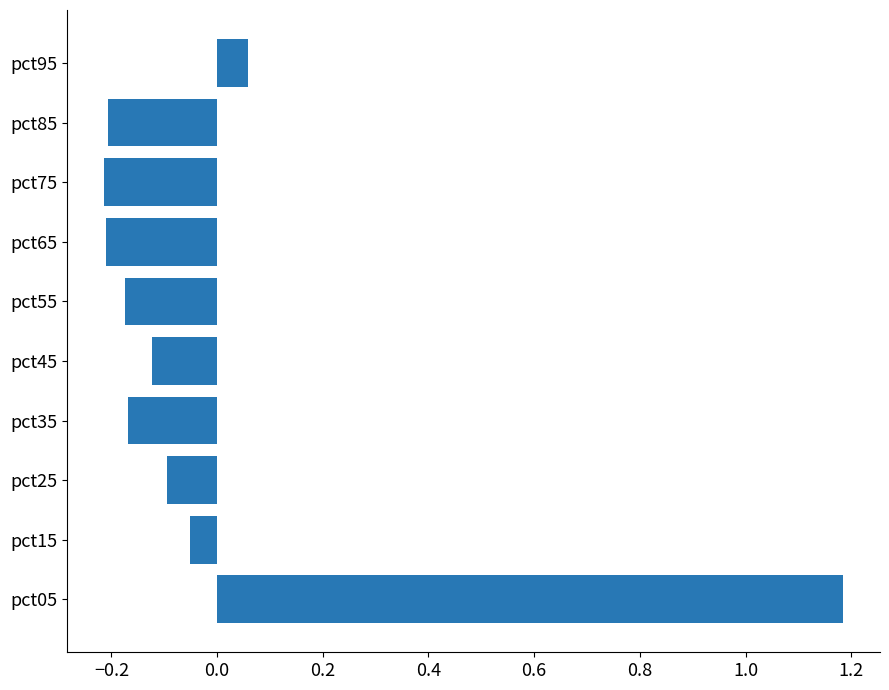

How many values are below zero?

8